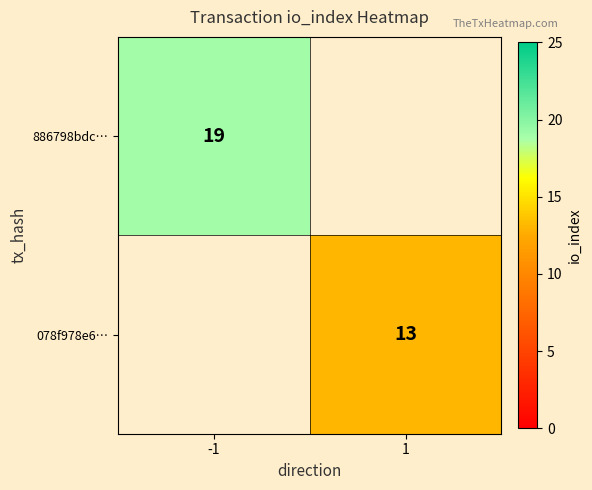

Is it true that 078f978e6… equals 19 at 1?

False